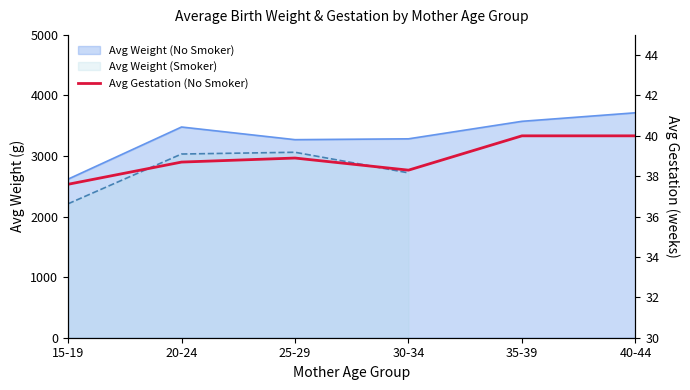

The value at 25-29 is 38.9. True or false?

True